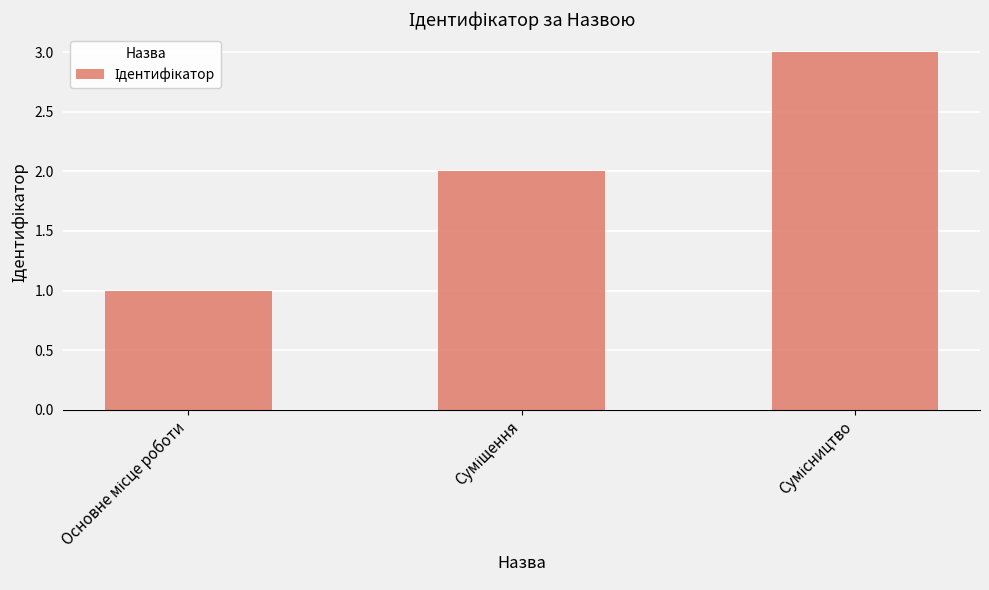

What is the sum of all values?

6